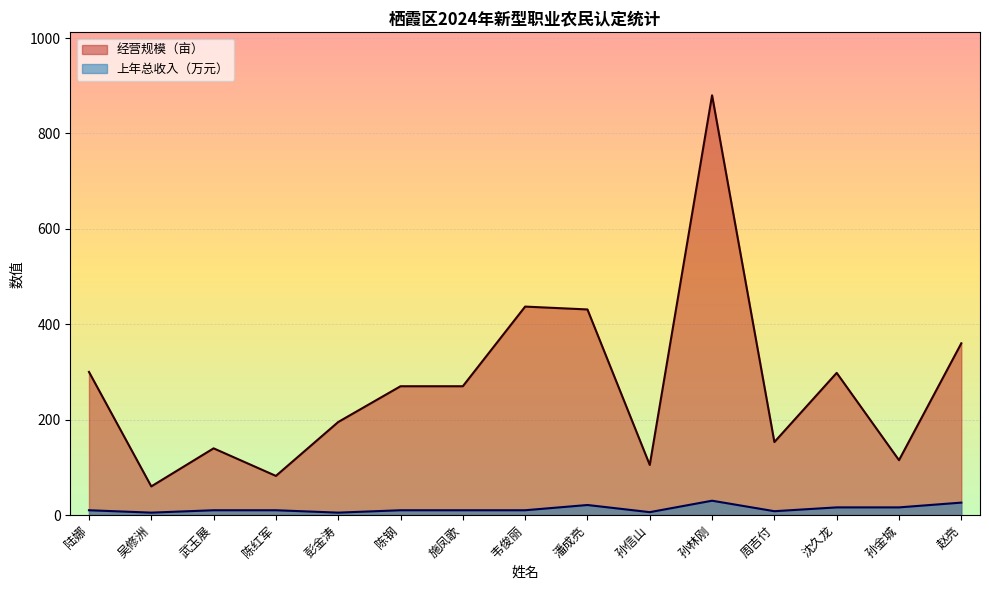

What is the label of the 8th point from the left?

韦俊丽